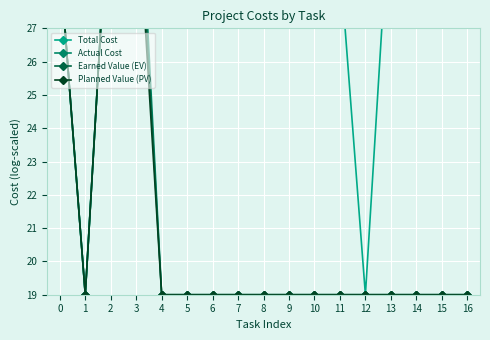

Reading left to right, list all the values displayed in this chart.

Total Cost: 29.0	19.0	32.2	35.0	37.3	34.6	31.0	31.0	36.2	33.8	31.0	29.0	19.0	31.4	29.0	29.0	42.8
Actual Cost: 29.0	19.0	32.2	33.6	19.0	19.0	19.0	19.0	19.0	19.0	19.0	19.0	19.0	19.0	19.0	19.0	19.0
Earned Value (EV): 29.0	19.0	32.2	32.6	19.0	19.0	19.0	19.0	19.0	19.0	19.0	19.0	19.0	19.0	19.0	19.0	19.0
Planned Value (PV): 29.0	19.0	32.2	31.5	19.0	19.0	19.0	19.0	19.0	19.0	19.0	19.0	19.0	19.0	19.0	19.0	19.0